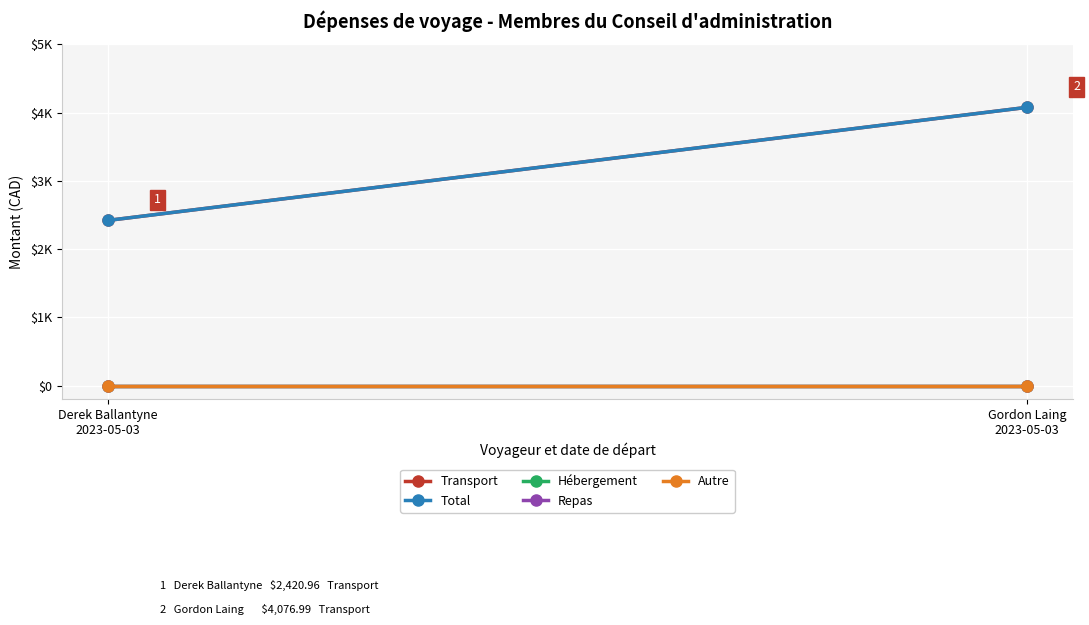

What is the label of the 1st point from the left?

Derek Ballantyne
2023-05-03